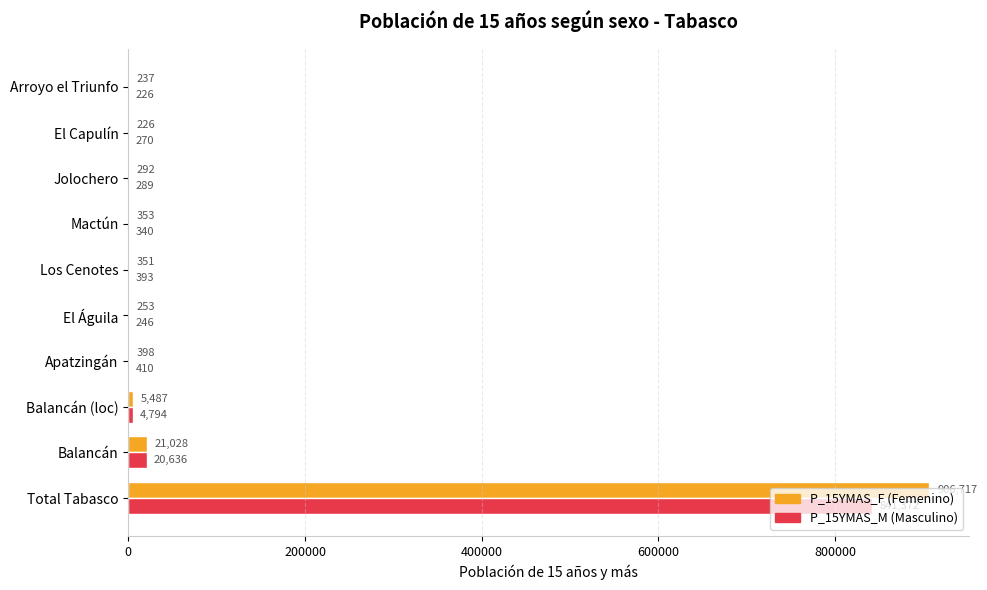

What is the maximum value shown in the chart?

906717